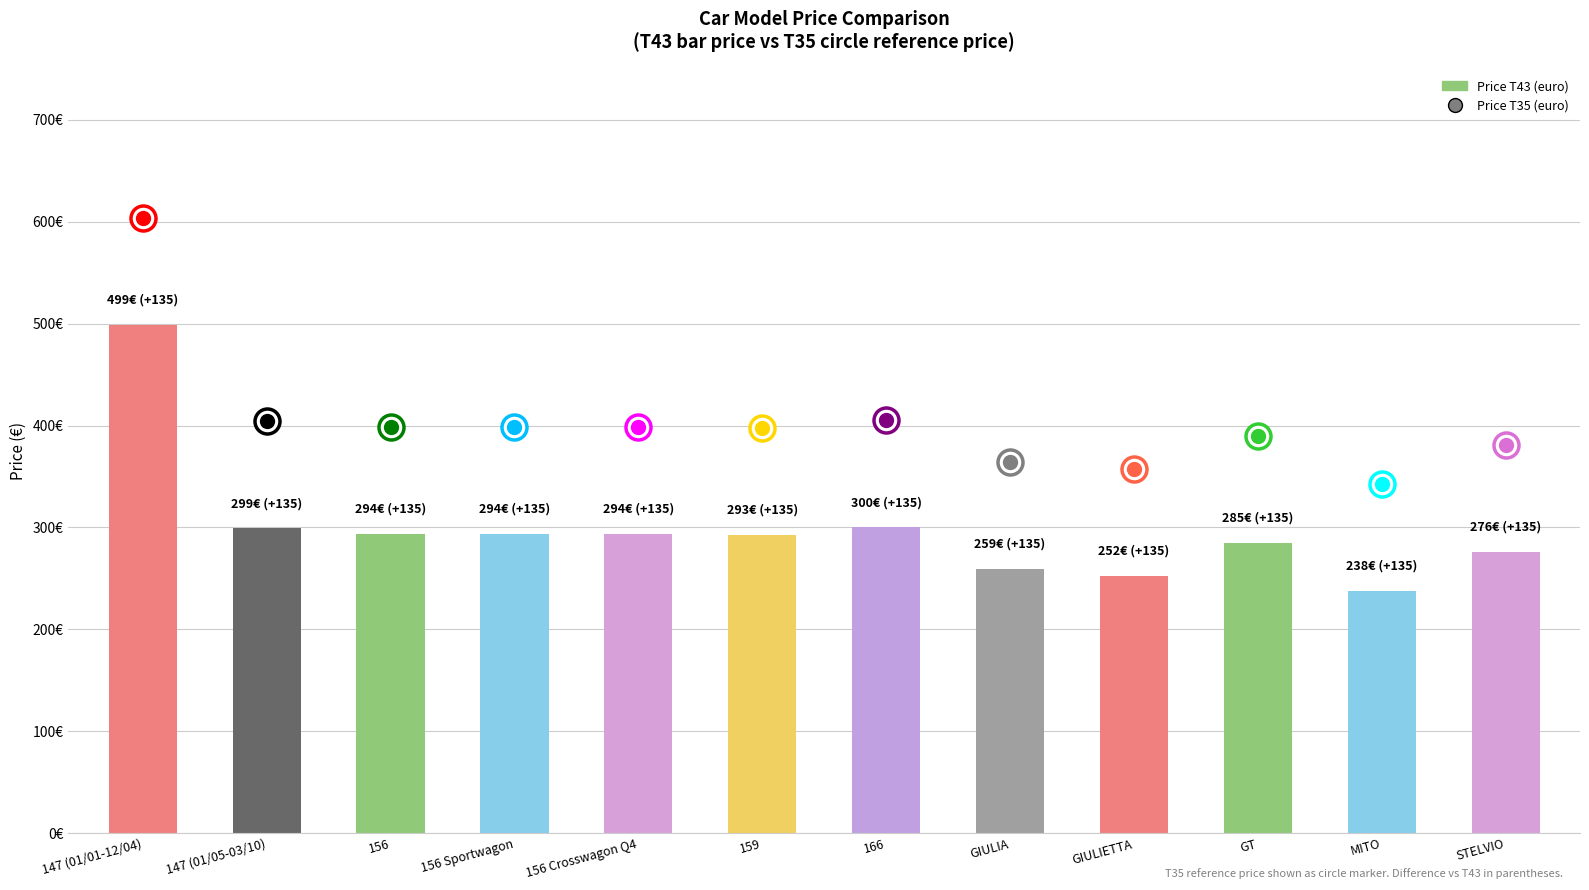

Are the bars horizontal?

No